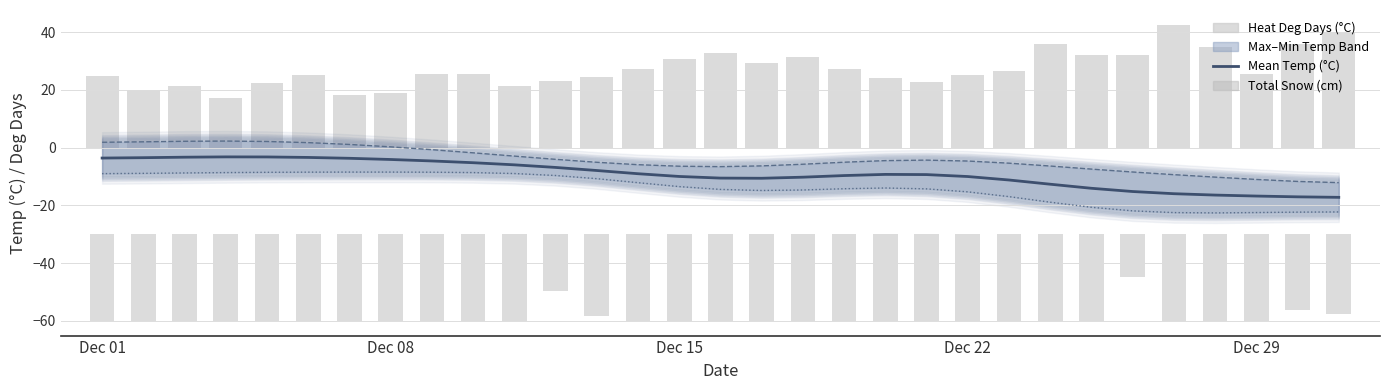

Reading right to left, what are all the values shown in this chart?

Mean Temp (°C): -17.2	-17.1	-16.8	-16.5	-16.0	-15.2	-14.1	-12.7	-11.2	-10.0	-9.4	-9.3	-9.7	-10.3	-10.6	-10.6	-10.0	-9.1	-8.0	-6.9	-6.0	-5.3	-4.7	-4.1	-3.7	-3.4	-3.3	-3.2	-3.3	-3.5	-3.6
Max Temp (°C): -12.2	-11.7	-11.0	-10.2	-9.4	-8.5	-7.5	-6.4	-5.4	-4.7	-4.4	-4.5	-5.1	-5.8	-6.4	-6.6	-6.5	-5.9	-5.1	-4.1	-3.0	-1.8	-0.7	0.2	1.1	1.7	2.1	2.2	2.2	2.0	1.8
Min Temp (°C): -22.3	-22.4	-22.5	-22.6	-22.5	-21.9	-20.7	-18.9	-17.0	-15.3	-14.3	-14.0	-14.3	-14.7	-14.9	-14.5	-13.5	-12.2	-10.8	-9.7	-9.0	-8.7	-8.5	-8.5	-8.5	-8.5	-8.6	-8.7	-8.8	-8.9	-9.0
Heat Deg Days (°C): 40.0	35.8	25.5	34.9	42.5	31.9	32.2	35.8	26.6	25.0	22.8	24.1	27.2	31.4	29.4	32.8	30.5	27.2	24.4	23.0	21.3	25.5	25.5	18.8	18.3	25.2	22.2	17.1	21.4	20.0	24.7
Total Snow (cm): -27.5	-26.2	-30.0	-30.0	-30.0	-14.8	-30.0	-30.0	-30.0	-30.0	-30.0	-30.0	-30.0	-30.0	-30.0	-30.0	-30.0	-30.0	-28.2	-19.6	-30.0	-30.0	-30.0	-30.0	-30.0	-30.0	-30.0	-30.0	-30.0	-30.0	-30.0